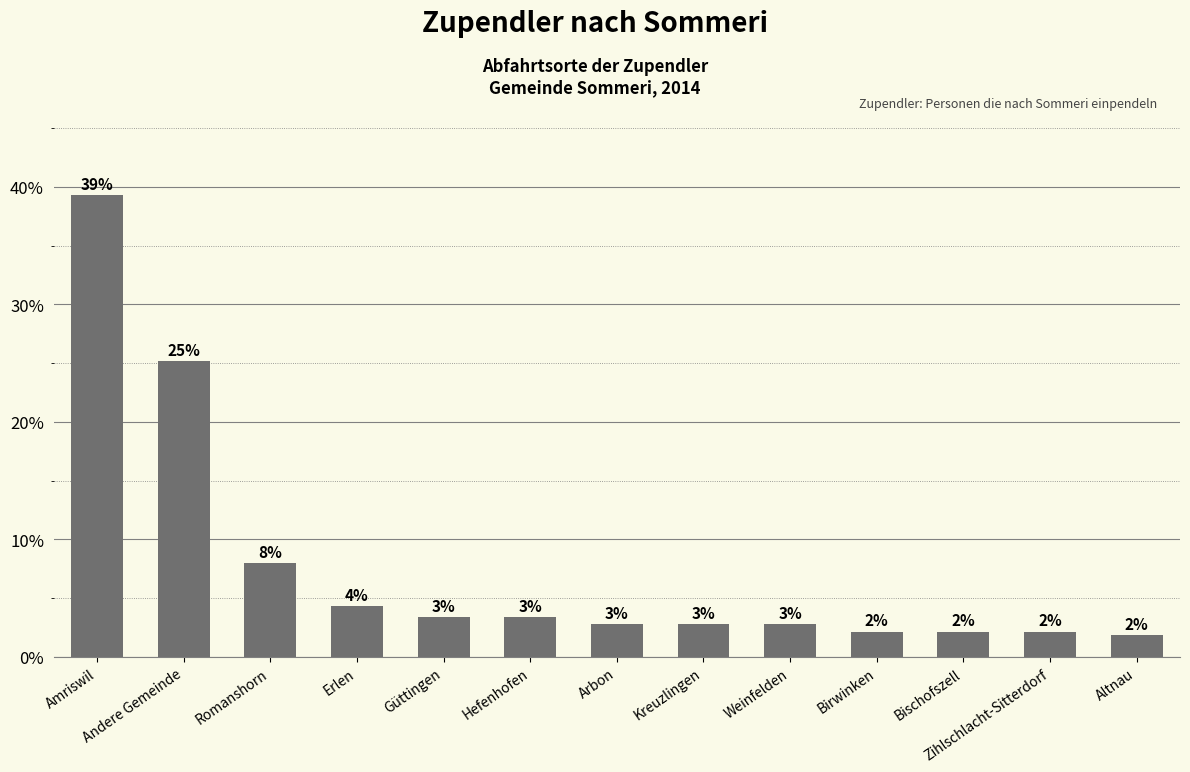

Reading left to right, what are all the values shown in this chart?

39.3	25.2	8.0	4.3	3.4	3.4	2.8	2.8	2.8	2.1	2.1	2.1	1.8